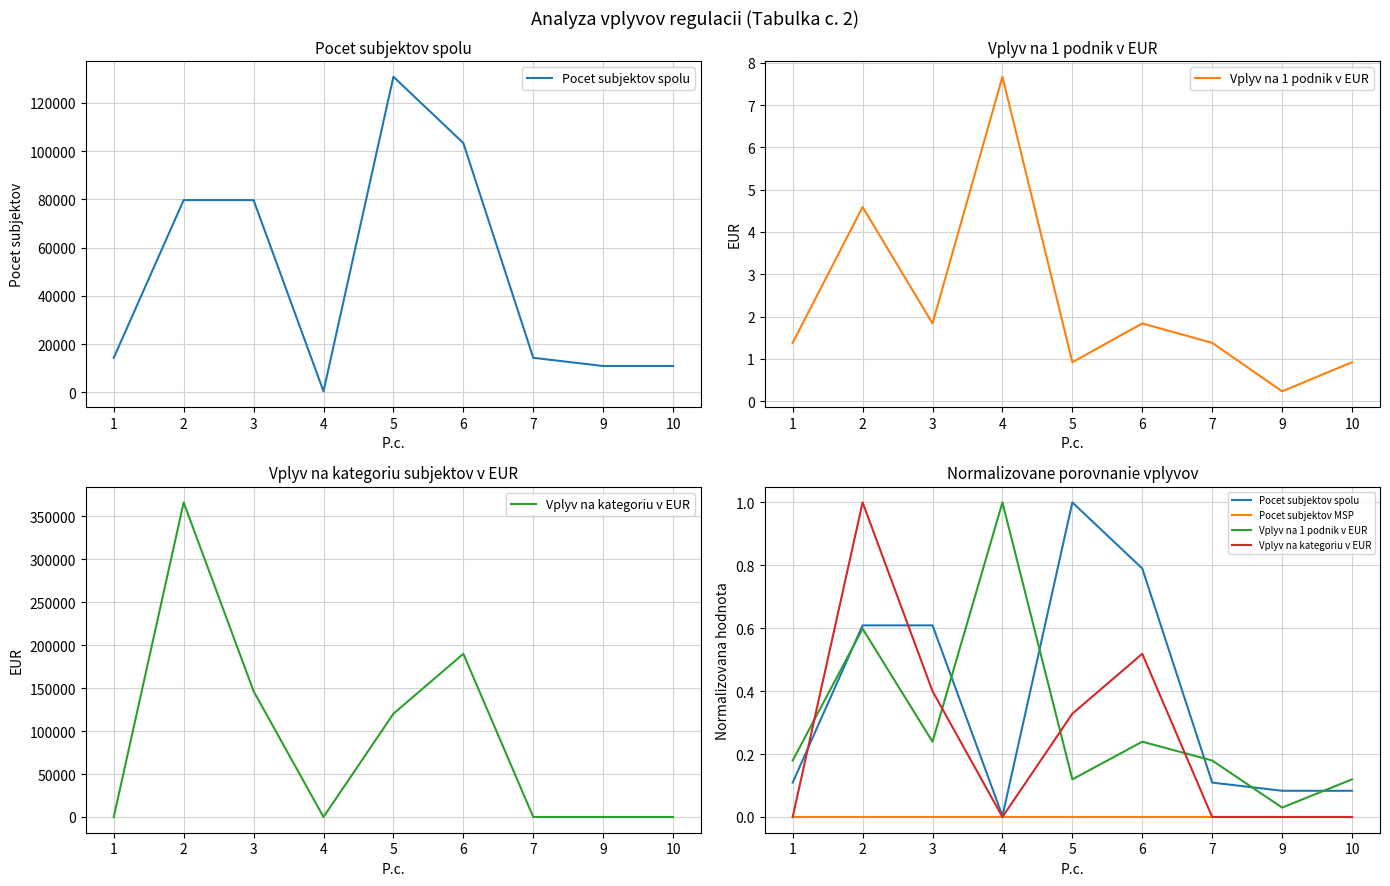

Reading left to right, list all the values displayed in this chart.

Pocet subjektov spolu: 1=0.1	2=0.6	3=0.6	4=0.0	5=1.0	6=0.8	7=0.1	9=0.1	10=0.1
Vplyv na 1 podnik v EUR: 1=0.2	2=0.6	3=0.2	4=1.0	5=0.1	6=0.2	7=0.2	9=0.0	10=0.1
Vplyv na kategoriu v EUR: 1=0.0	2=1.0	3=0.4	4=0.0	5=0.3	6=0.5	7=0.0	9=0.0	10=0.0
Pocet subjektov MSP: 1=0.0	2=0.0	3=0.0	4=0.0	5=0.0	6=0.0	7=0.0	9=0.0	10=0.0